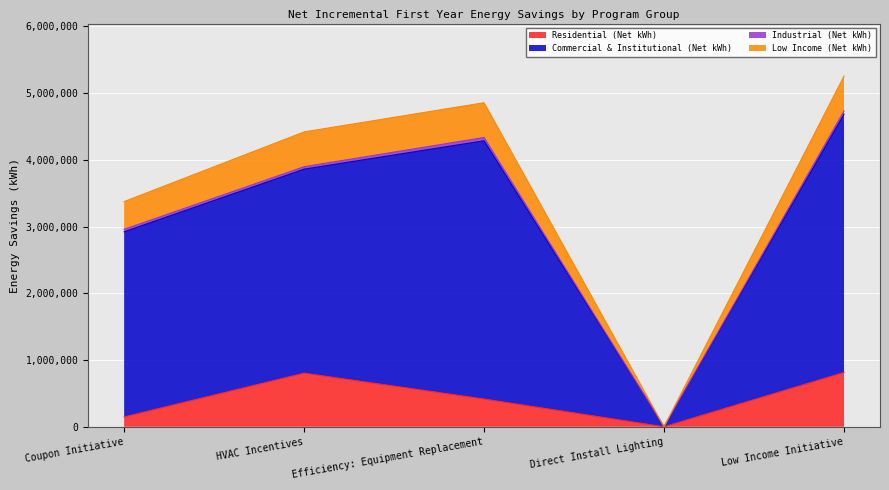

In Residential (Net kWh), how many points are lower than both neighbors (excluding endpoints)?

1